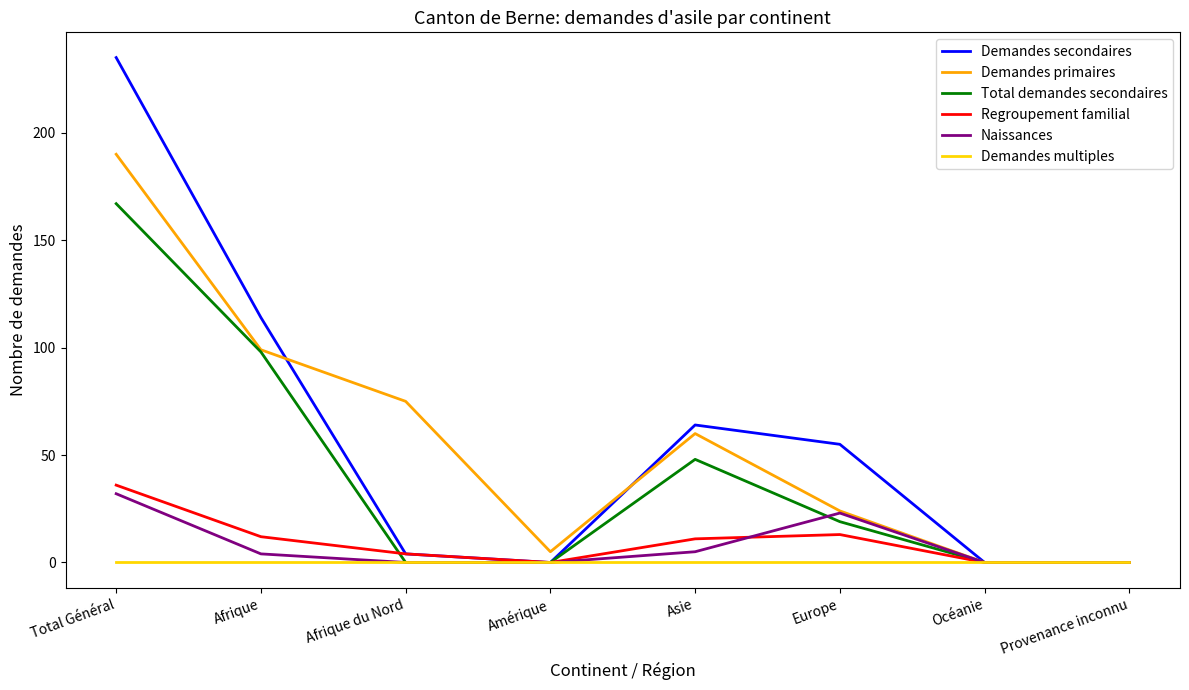

What position from the left is Europe?

6